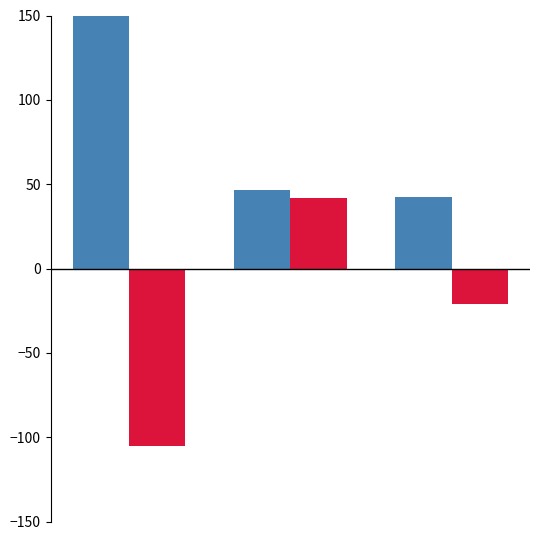

What is the smallest value displayed?

-105.0